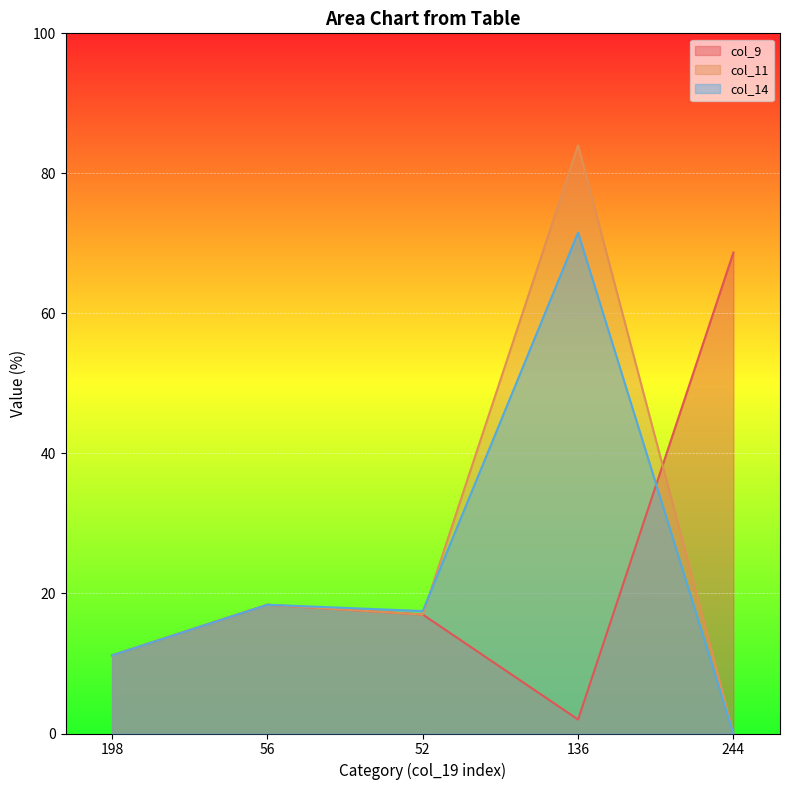

How many lines are shown in the chart?

3